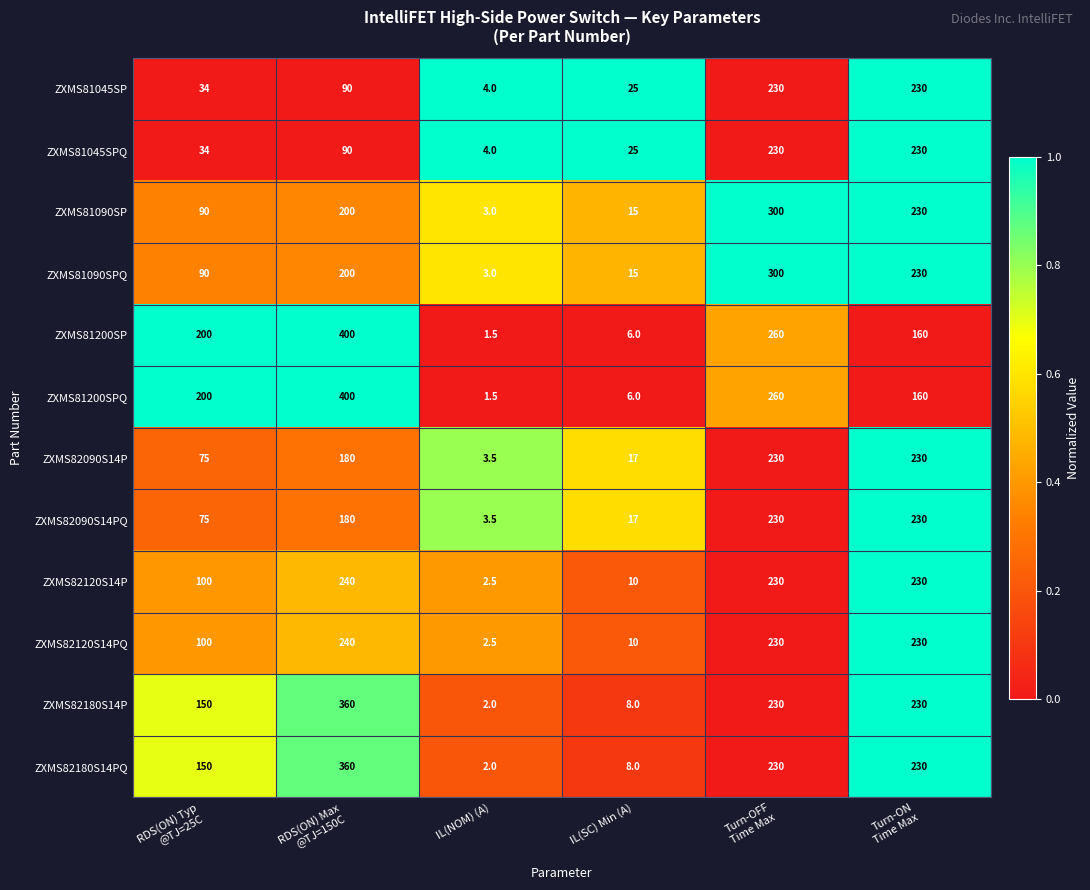

What is the difference between the second highest and minimum values in the ZXMS81200SPQ series?

258.5